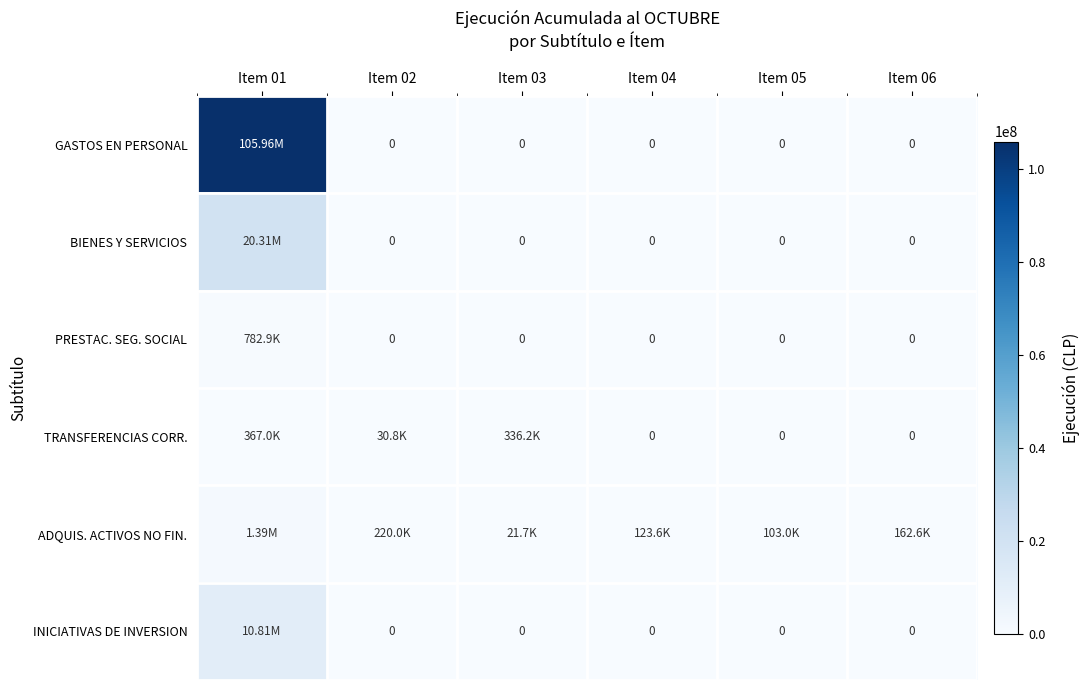

Rank the series by their maximum value, from lowest to highest.

TRANSFERENCIAS CORR., PRESTAC. SEG. SOCIAL, ADQUIS. ACTIVOS NO FIN., INICIATIVAS DE INVERSION, BIENES Y SERVICIOS, GASTOS EN PERSONAL